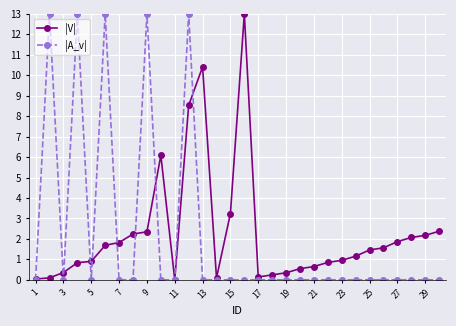

True or false: |A_v| has more than 2 points higher than both neighbors.

True